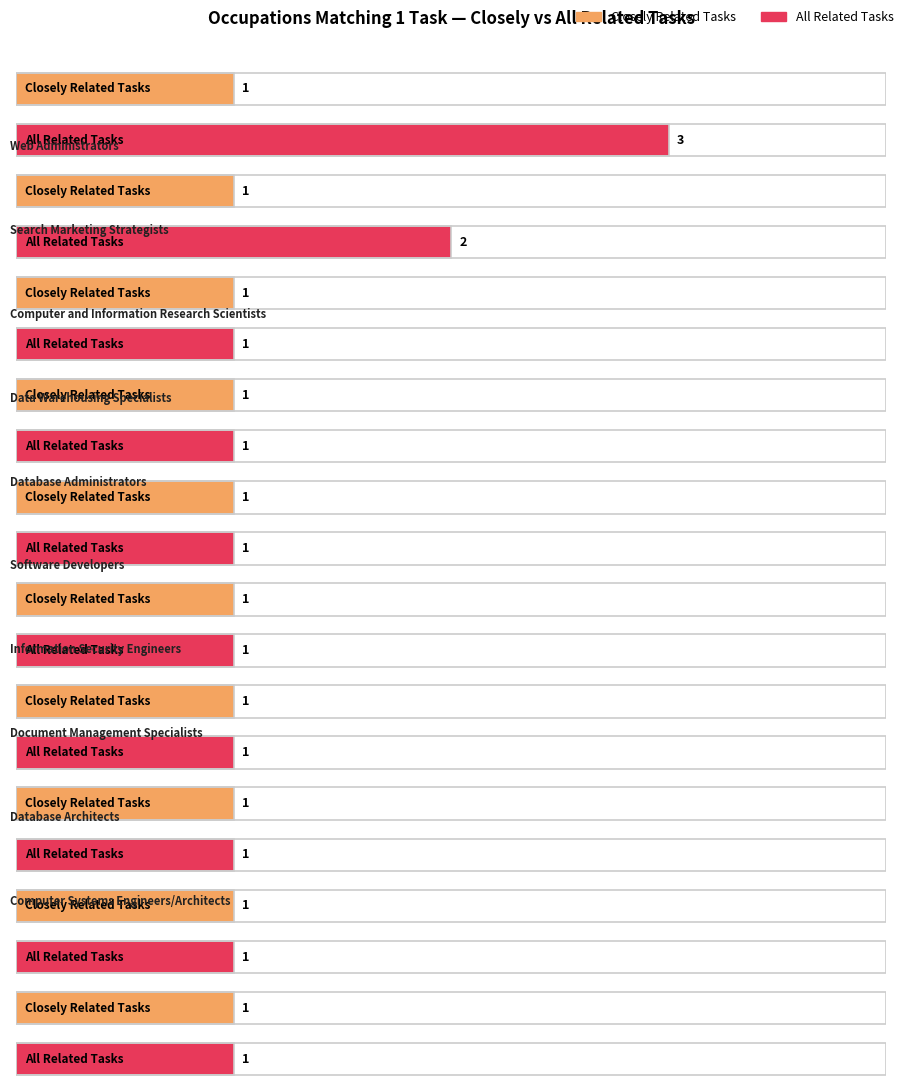

What is the greatest value displayed?

3